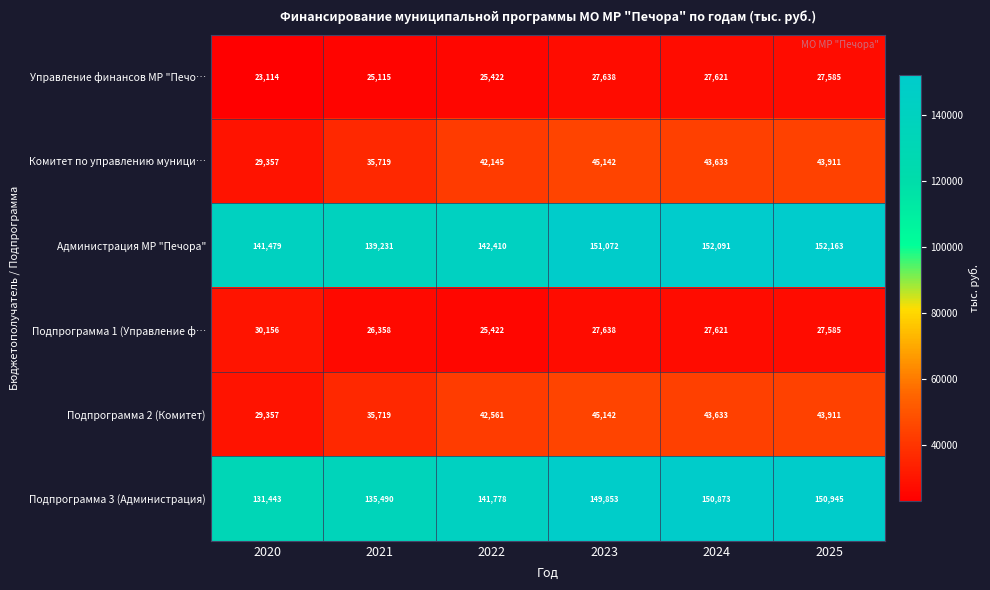

Read the Администрация МР "Печора" value at 2021.

139231